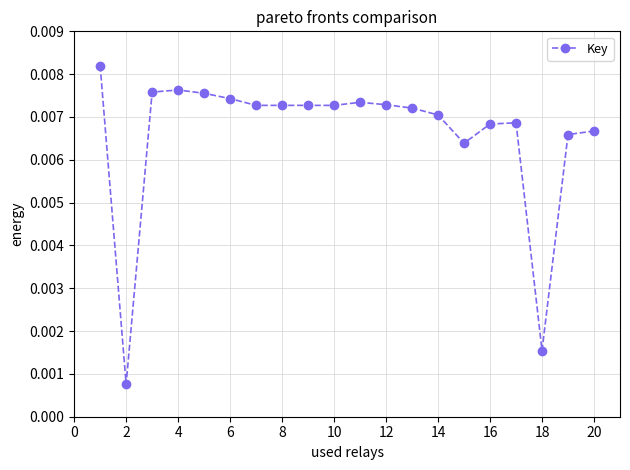

True or false: the data has more than 1 interior local peaks.

True